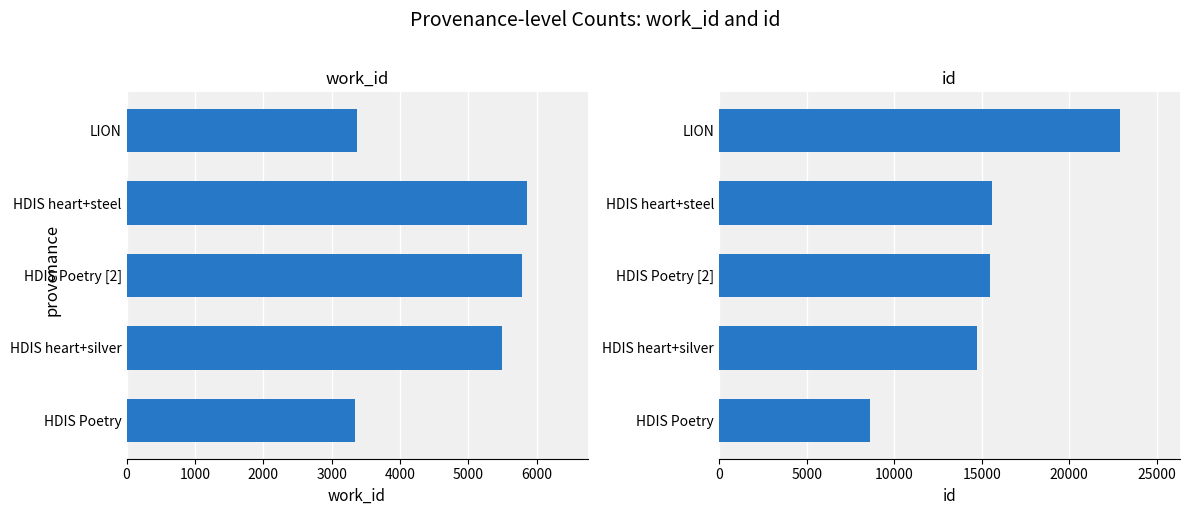

What is the highest value of the id series?

22889